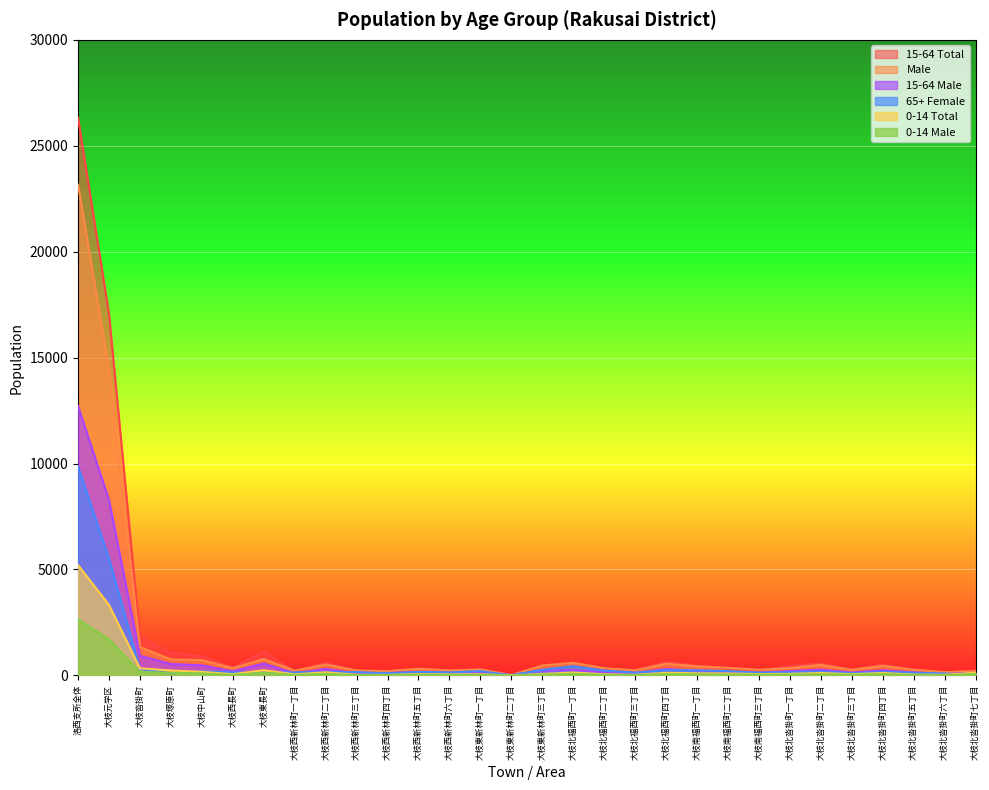

What is the difference between the maximum and minimum values in the 15-64 Male series?

12697